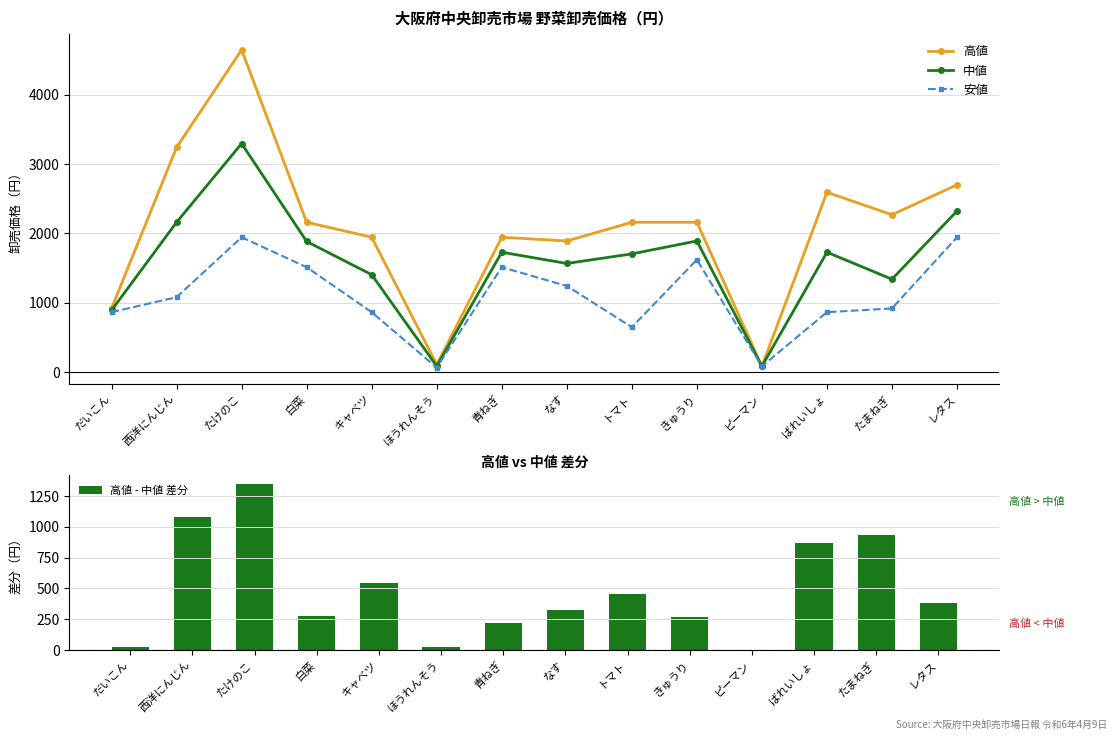

Reading right to left, what are all the values shown in this chart?

高値: レタス=2700	たまねぎ=2268	ばれいしょ=2592	ピーマン=84	きゅうり=2160	トマト=2160	なす=1890	青ねぎ=1944	ほうれんそう=108	キャベツ=1944	白菜=2160	たけのこ=4644	西洋にんじん=3240	だいこん=918
中値: レタス=2322	たまねぎ=1339	ばれいしょ=1728	ピーマン=84	きゅうり=1890	トマト=1704	なす=1566	青ねぎ=1728	ほうれんそう=86	キャベツ=1404	白菜=1883	たけのこ=3294	西洋にんじん=2160	だいこん=891
安値: レタス=1944	たまねぎ=918	ばれいしょ=864	ピーマン=84	きゅうり=1620	トマト=648	なす=1242	青ねぎ=1512	ほうれんそう=65	キャベツ=864	白菜=1512	たけのこ=1944	西洋にんじん=1080	だいこん=864
高値 - 中値 差分: レタス=378	たまねぎ=929	ばれいしょ=864	ピーマン=0	きゅうり=270	トマト=456	なす=324	青ねぎ=216	ほうれんそう=22	キャベツ=540	白菜=277	たけのこ=1350	西洋にんじん=1080	だいこん=27